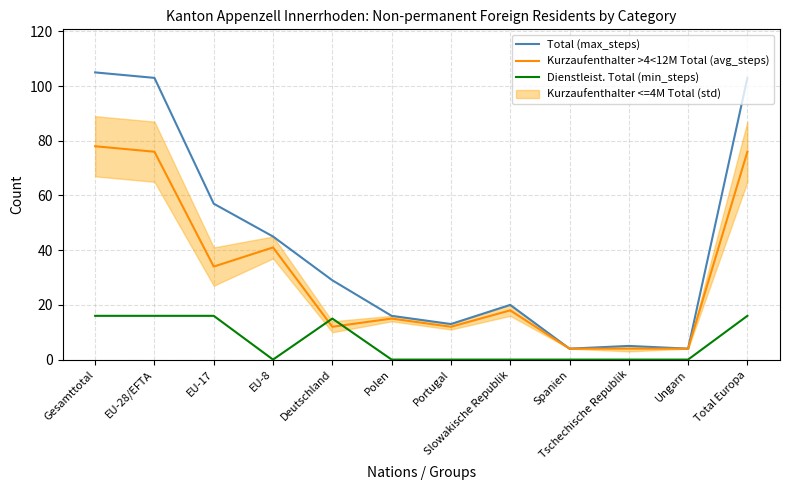

What position from the left is Ungarn?

11